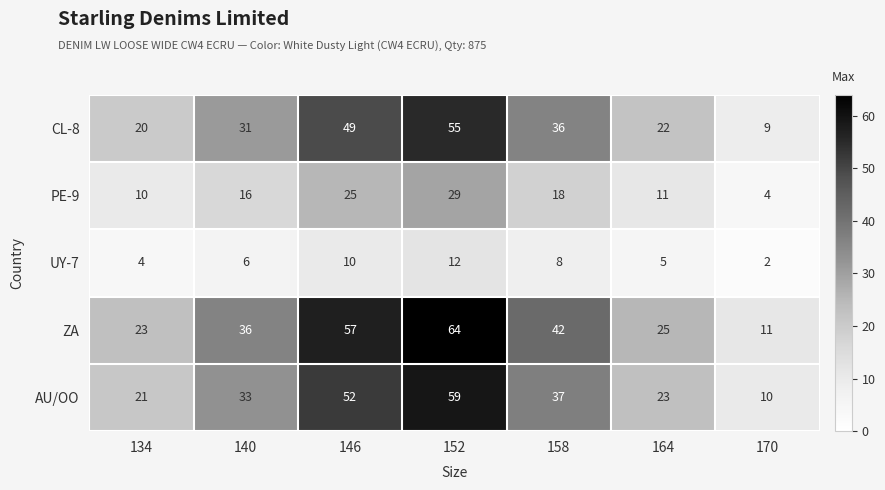

At which label is ZA closest to 37?

140